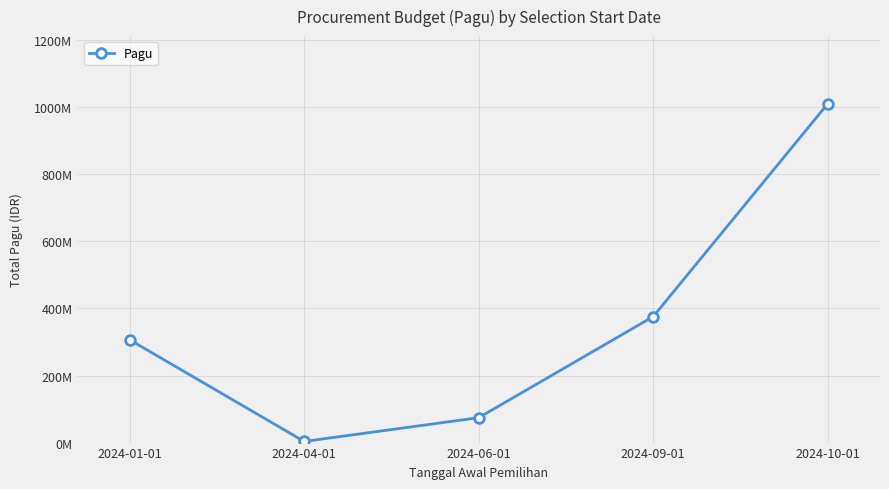

Does the chart have visible grid lines?

Yes